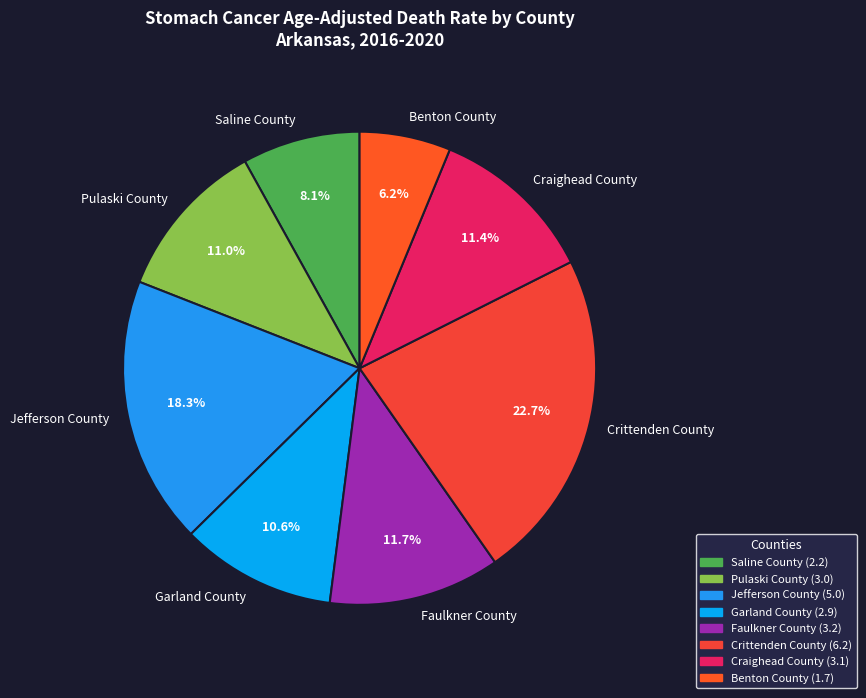

What percentage is NOT represented by Pulaski County?

89.0%